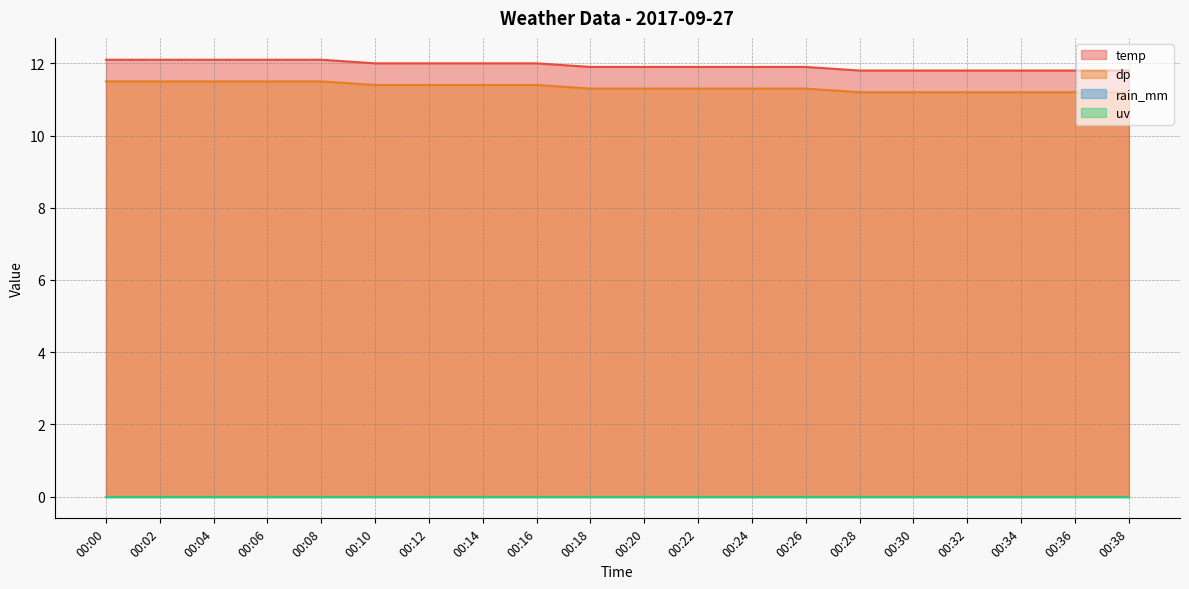

At which label is temp closest to 11?

00:28